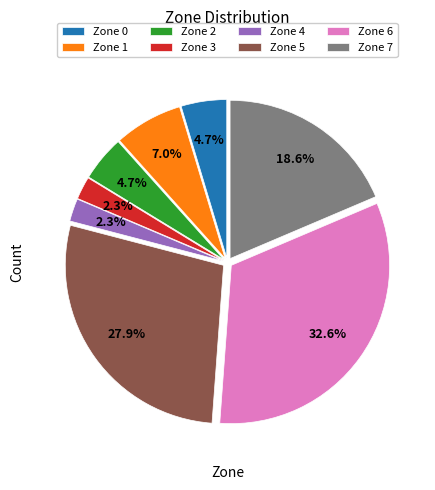

To the nearest percent, what is the difference between the Zone 4 and Zone 0 slice percentages?

2%